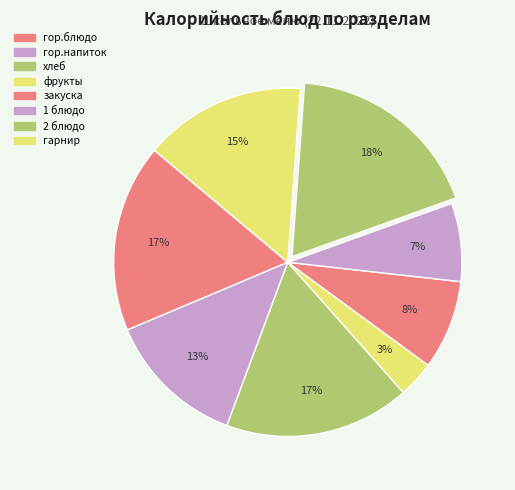

Does закуска account for over 50% of the chart?

No